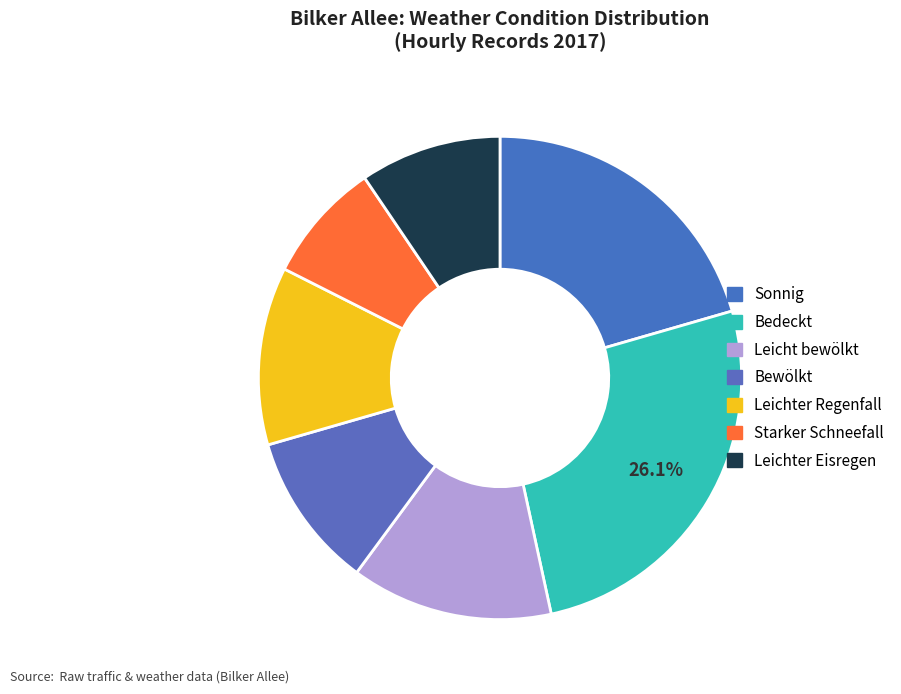

How many slices are in this pie chart?

7